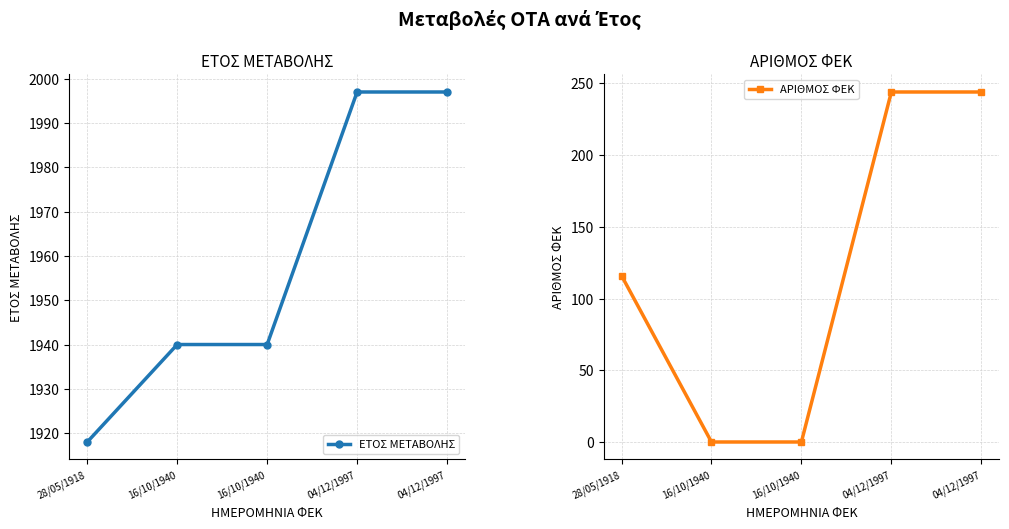

True or false: ΑΡΙΘΜΟΣ ΦΕΚ and ΕΤΟΣ ΜΕΤΑΒΟΛΗΣ cross at least once.

False